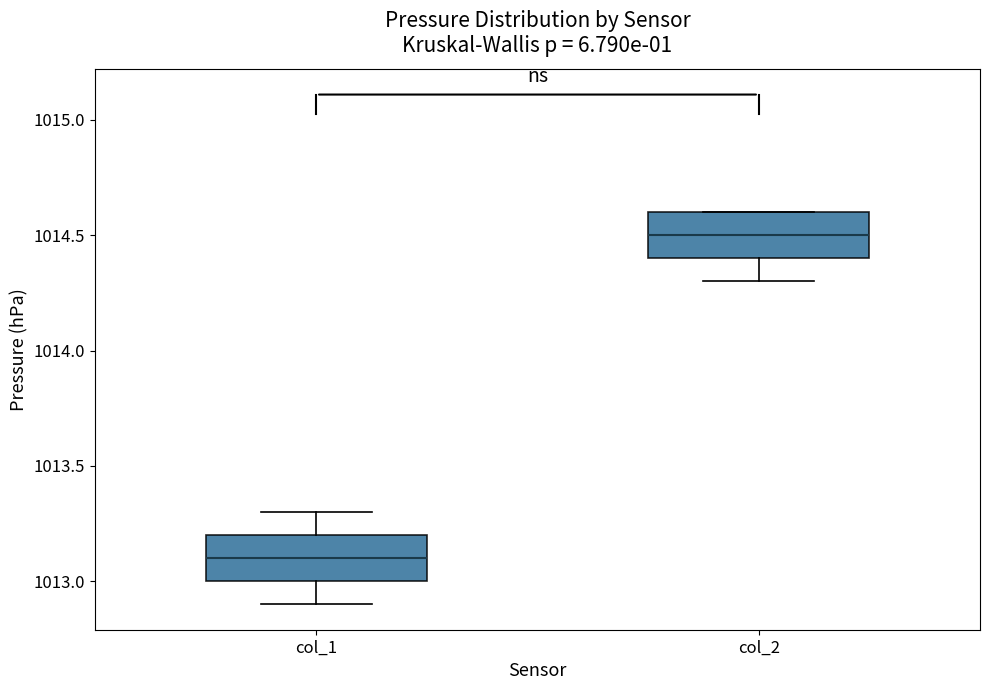

Which box has the lowest median line?

col_1